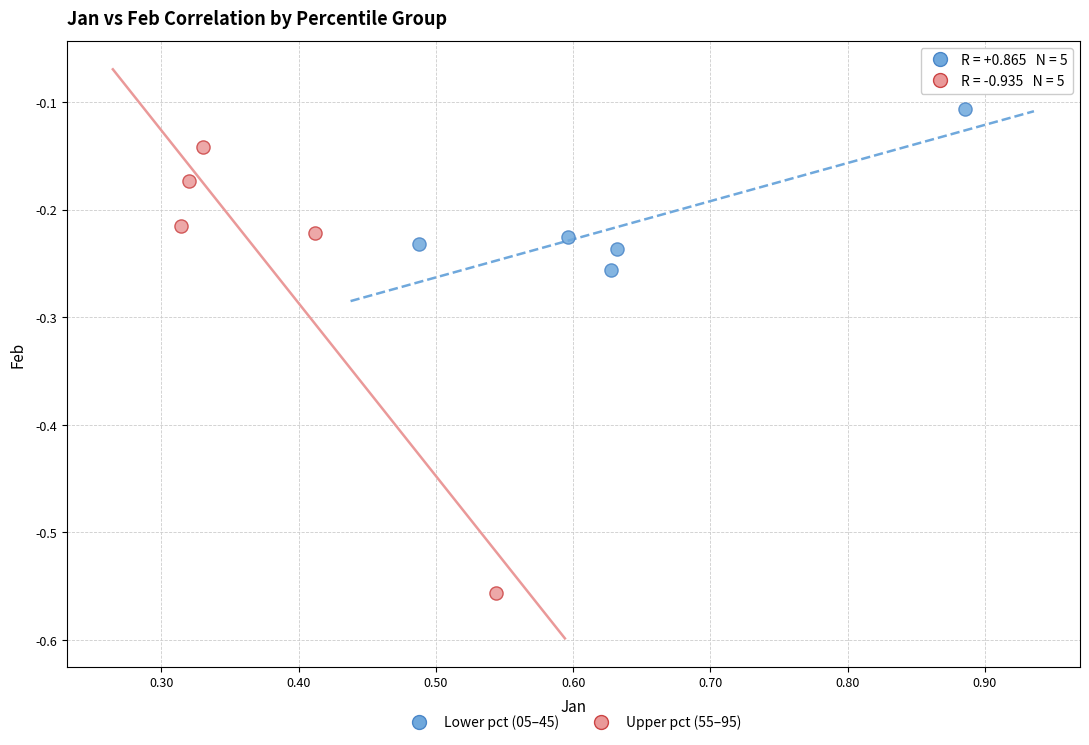

Which series reaches the maximum Y coordinate?

Lower pct (05–45)